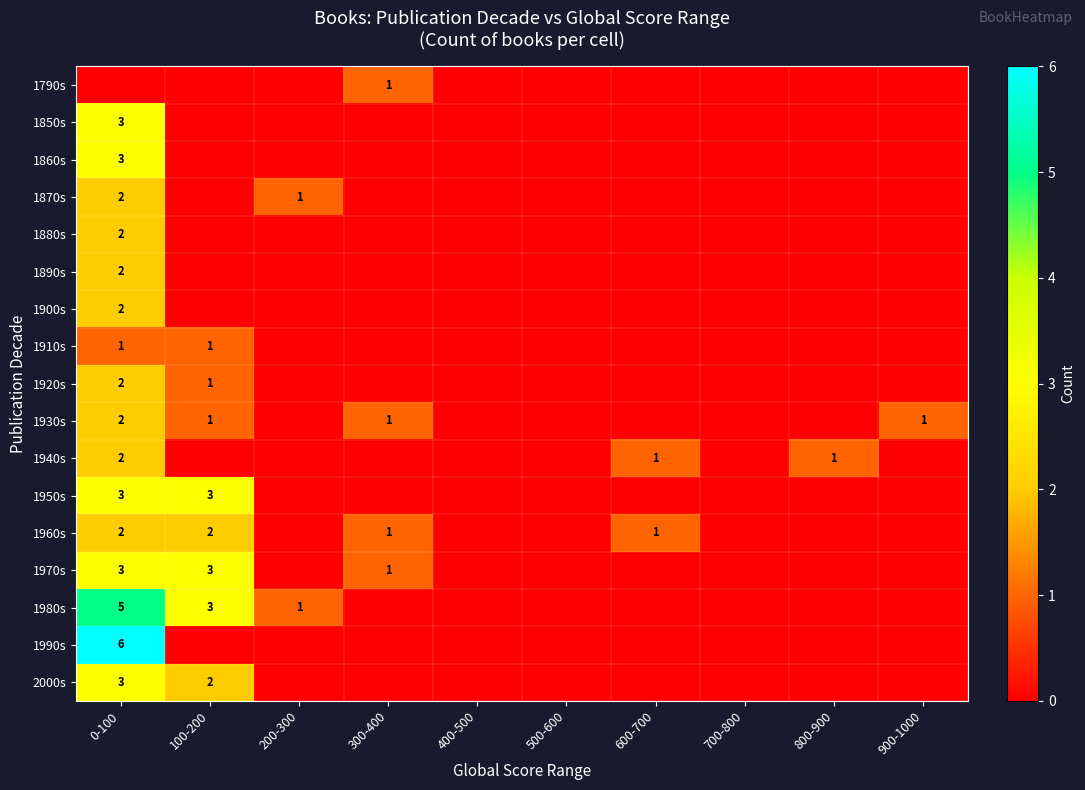

True or false: 1920s has a value of 2 at 100-200.

False